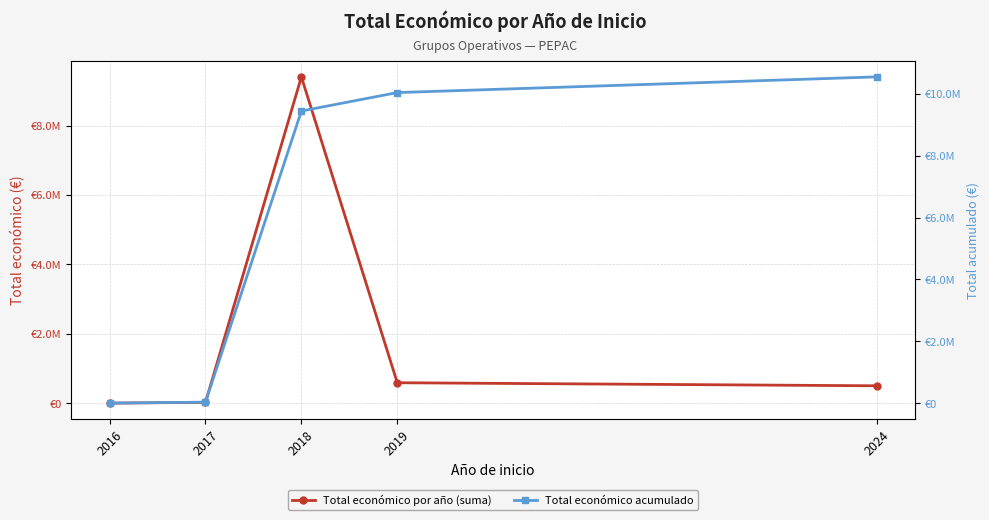

True or false: Total económico por año (suma) and Total económico acumulado cross at least once.

False